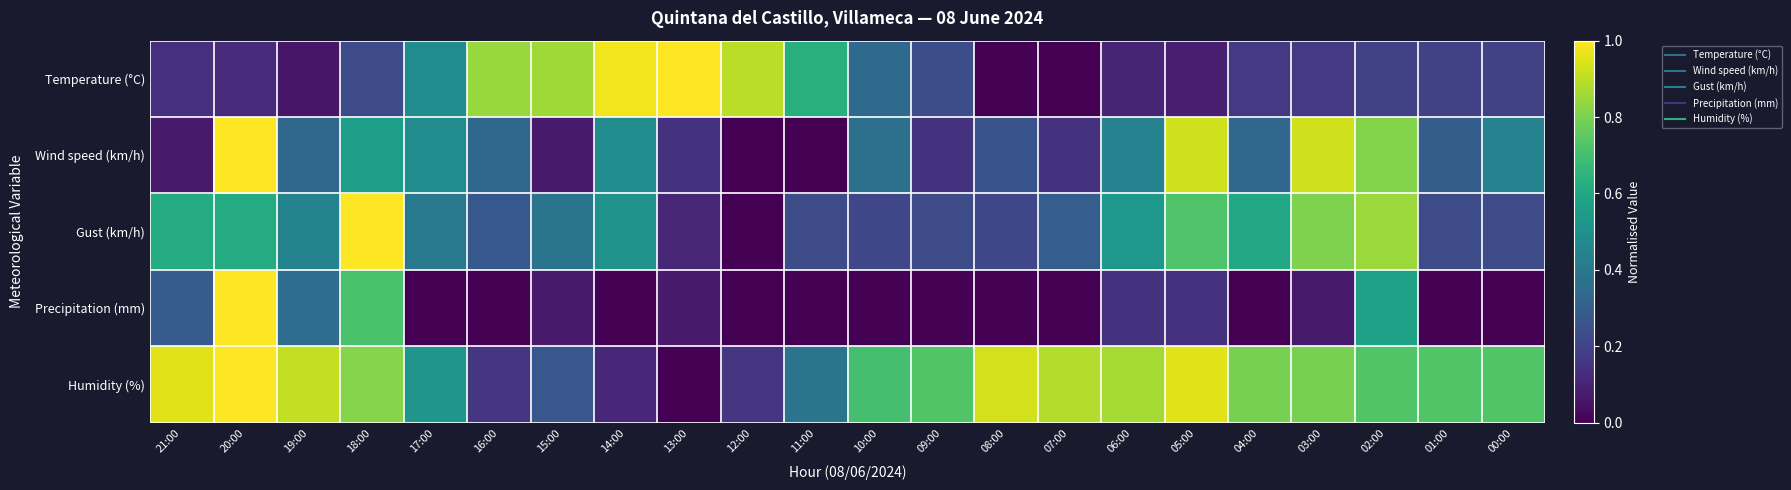

Reading left to right, what are all the values shown in this chart?

Temperature (°C): 21:00=0.1	20:00=0.1	19:00=0.1	18:00=0.2	17:00=0.5	16:00=0.8	15:00=0.9	14:00=1.0	13:00=1.0	12:00=0.9	11:00=0.6	10:00=0.3	09:00=0.2	08:00=0.0	07:00=0.0	06:00=0.1	05:00=0.1	04:00=0.2	03:00=0.2	02:00=0.2	01:00=0.2	00:00=0.2
Wind speed (km/h): 21:00=0.1	20:00=1.0	19:00=0.3	18:00=0.6	17:00=0.5	16:00=0.3	15:00=0.1	14:00=0.5	13:00=0.1	12:00=0.0	11:00=0.0	10:00=0.4	09:00=0.1	08:00=0.3	07:00=0.1	06:00=0.4	05:00=0.9	04:00=0.3	03:00=0.9	02:00=0.8	01:00=0.3	00:00=0.4
Gust (km/h): 21:00=0.6	20:00=0.6	19:00=0.4	18:00=1.0	17:00=0.4	16:00=0.3	15:00=0.4	14:00=0.5	13:00=0.1	12:00=0.0	11:00=0.2	10:00=0.2	09:00=0.2	08:00=0.2	07:00=0.3	06:00=0.5	05:00=0.7	04:00=0.6	03:00=0.8	02:00=0.9	01:00=0.2	00:00=0.2
Precipitation (mm): 21:00=0.3	20:00=1.0	19:00=0.4	18:00=0.7	17:00=0.0	16:00=0.0	15:00=0.1	14:00=0.0	13:00=0.1	12:00=0.0	11:00=0.0	10:00=0.0	09:00=0.0	08:00=0.0	07:00=0.0	06:00=0.1	05:00=0.1	04:00=0.0	03:00=0.1	02:00=0.6	01:00=0.0	00:00=0.0
Humidity (%): 21:00=1.0	20:00=1.0	19:00=0.9	18:00=0.8	17:00=0.5	16:00=0.2	15:00=0.3	14:00=0.1	13:00=0.0	12:00=0.2	11:00=0.4	10:00=0.7	09:00=0.7	08:00=0.9	07:00=0.9	06:00=0.9	05:00=1.0	04:00=0.8	03:00=0.8	02:00=0.7	01:00=0.7	00:00=0.7